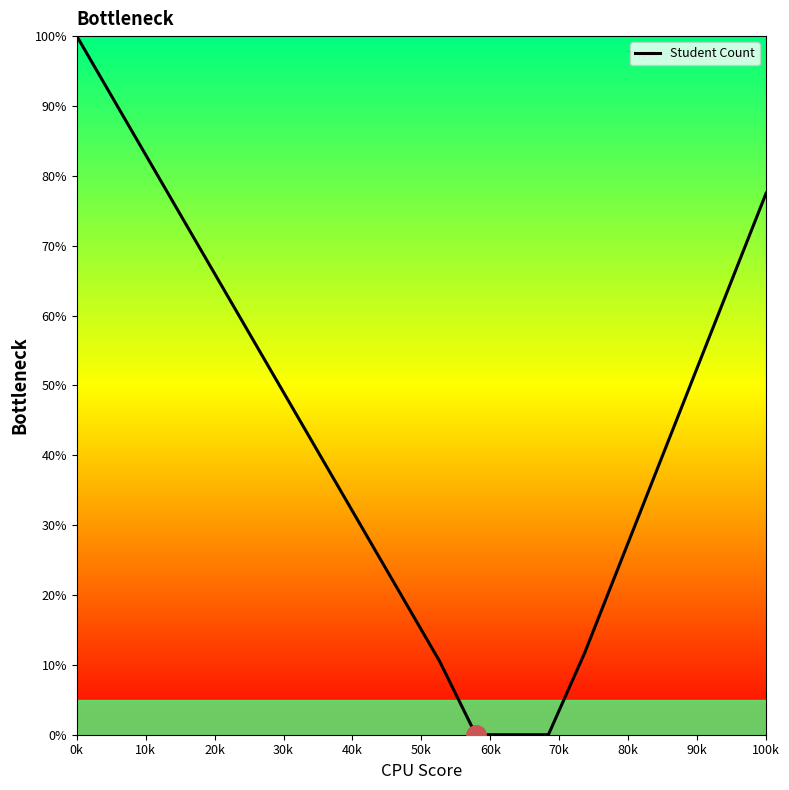

What is the maximum value shown in the chart?

100.0